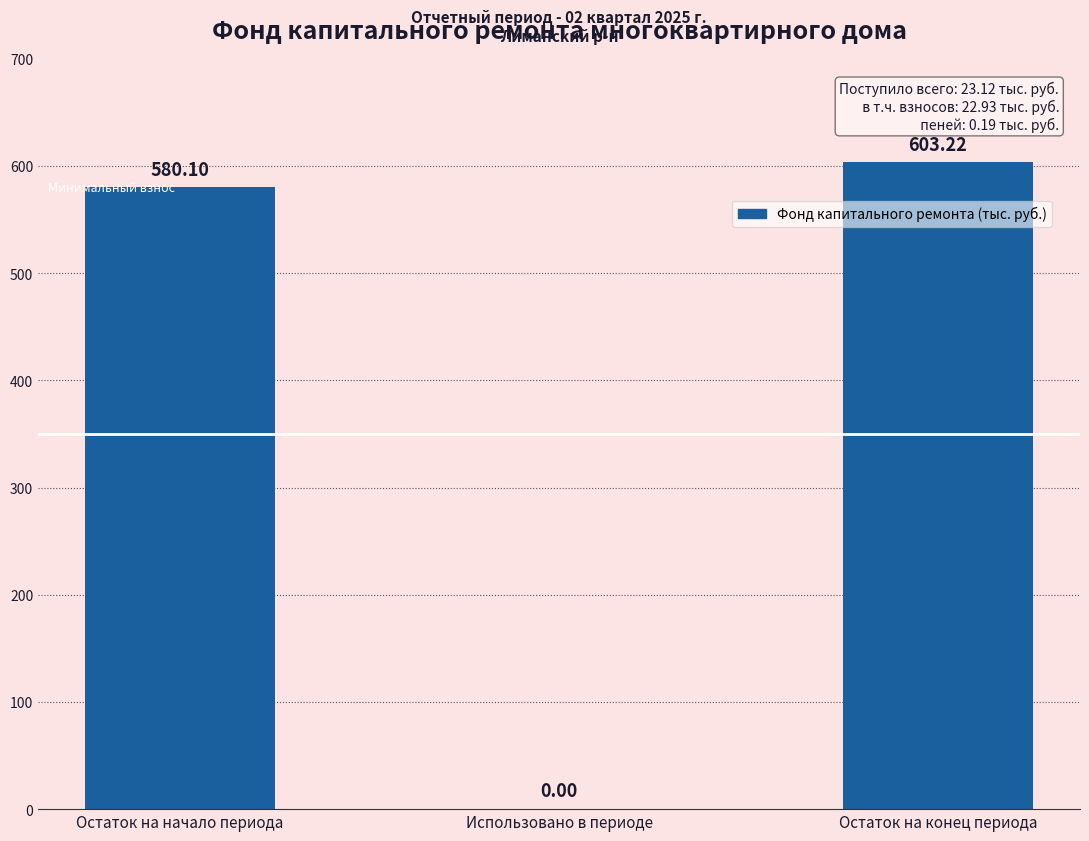

What is the sum of all values?

1183.3